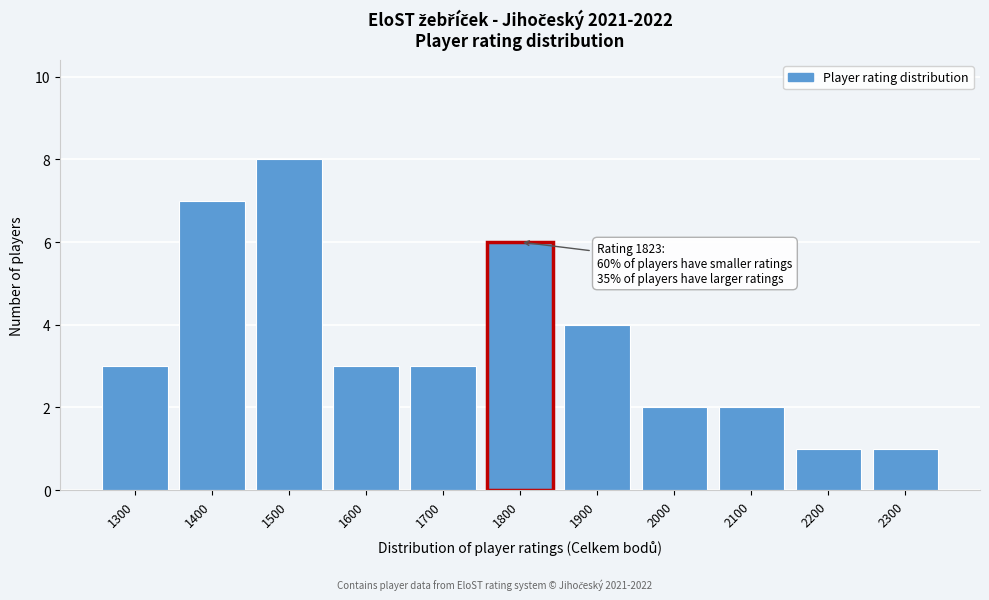

Reading left to right, extract all data points from this chart.

3	7	8	3	3	6	4	2	2	1	1